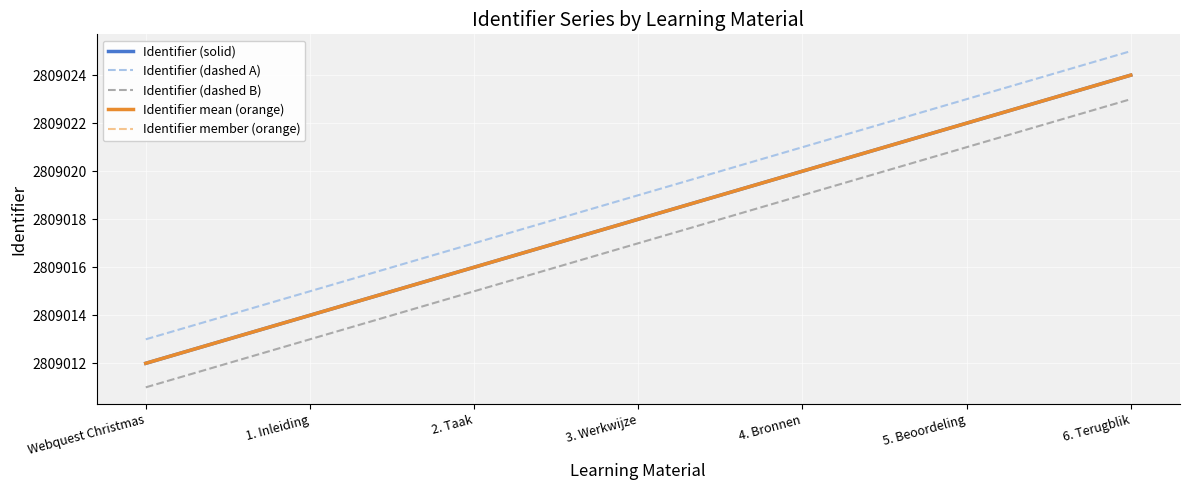

List the series in order of their peak value, highest first.

Identifier (dashed A), Identifier (solid), Identifier mean (orange), Identifier member (orange), Identifier (dashed B)